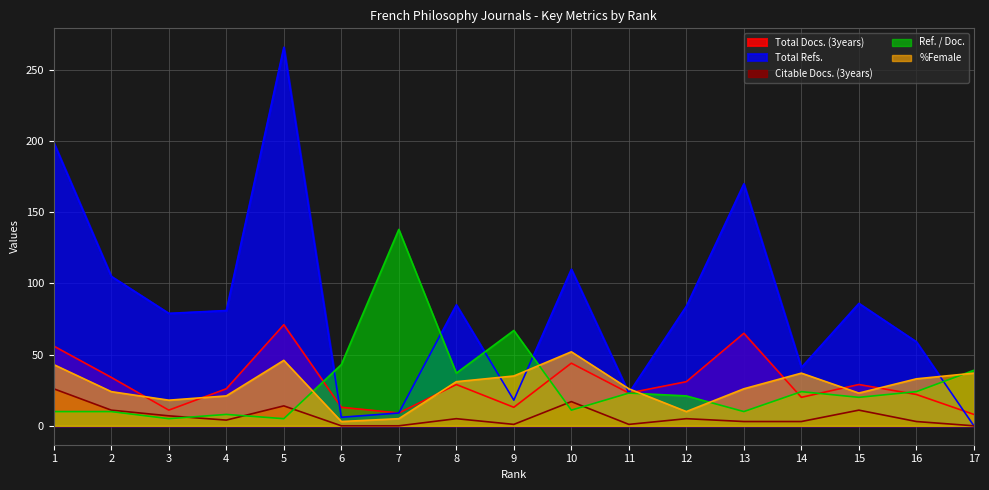

List the series in order of their peak value, lowest first.

Citable Docs. (3years), %Female, Total Docs. (3years), Ref. / Doc., Total Refs.